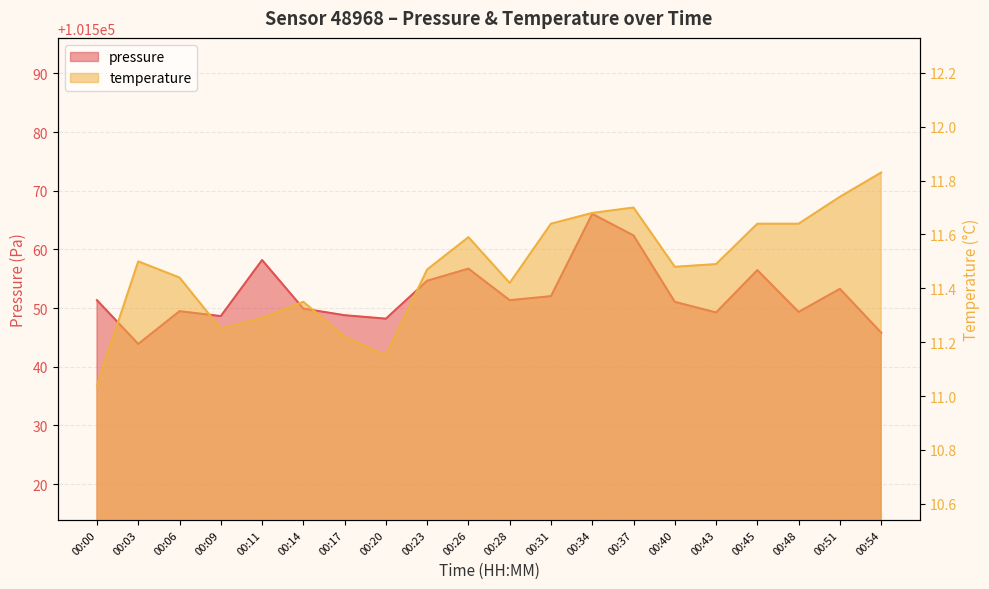

Reading right to left, what are all the values shown in this chart?

pressure: 101545.8	101553.3	101549.3	101556.5	101549.2	101551.1	101562.4	101566.1	101552.0	101551.3	101556.7	101554.7	101548.2	101548.8	101549.9	101558.2	101548.6	101549.5	101543.9	101551.3
temperature: 11.8	11.7	11.6	11.6	11.5	11.5	11.7	11.7	11.6	11.4	11.6	11.5	11.2	11.2	11.3	11.3	11.2	11.4	11.5	11.0